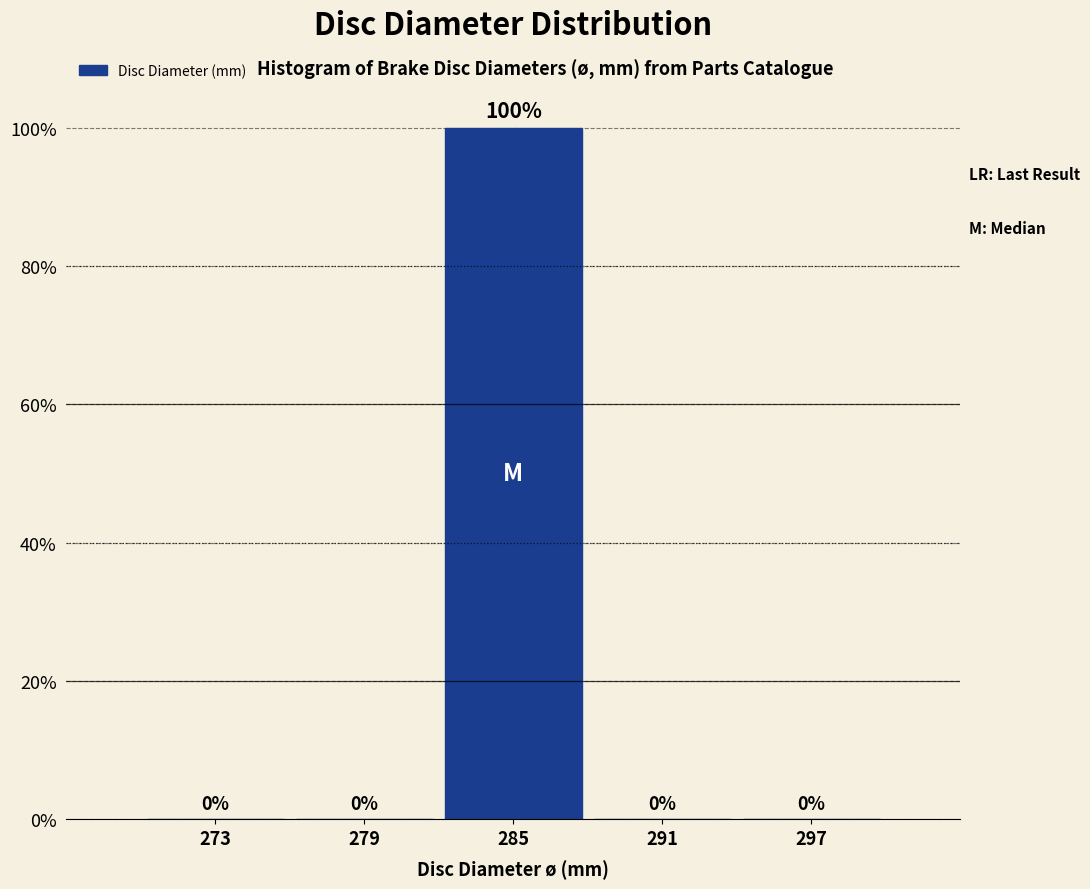

Are the bars horizontal?

No